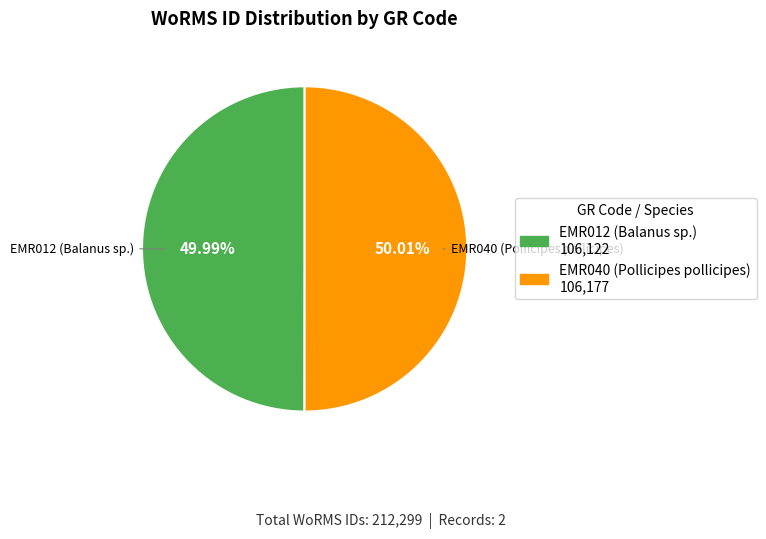

How much of the chart is everything except EMR012 (Balanus sp.)?

50.0%